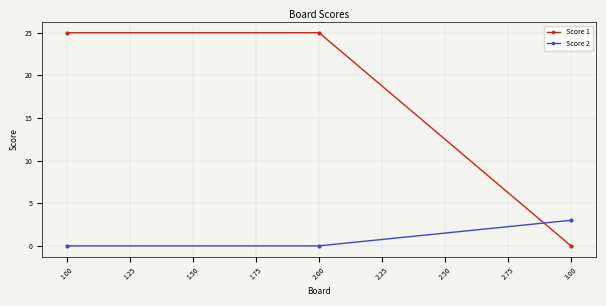

What are all the series names shown in the legend?

Score 1, Score 2